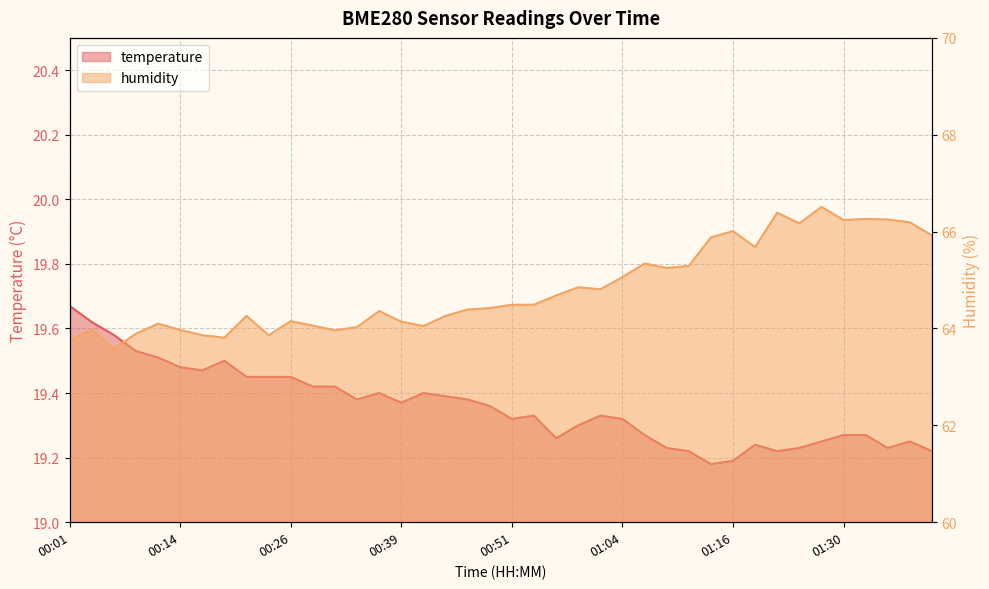

What is the sum of all humidity values?

2592.6